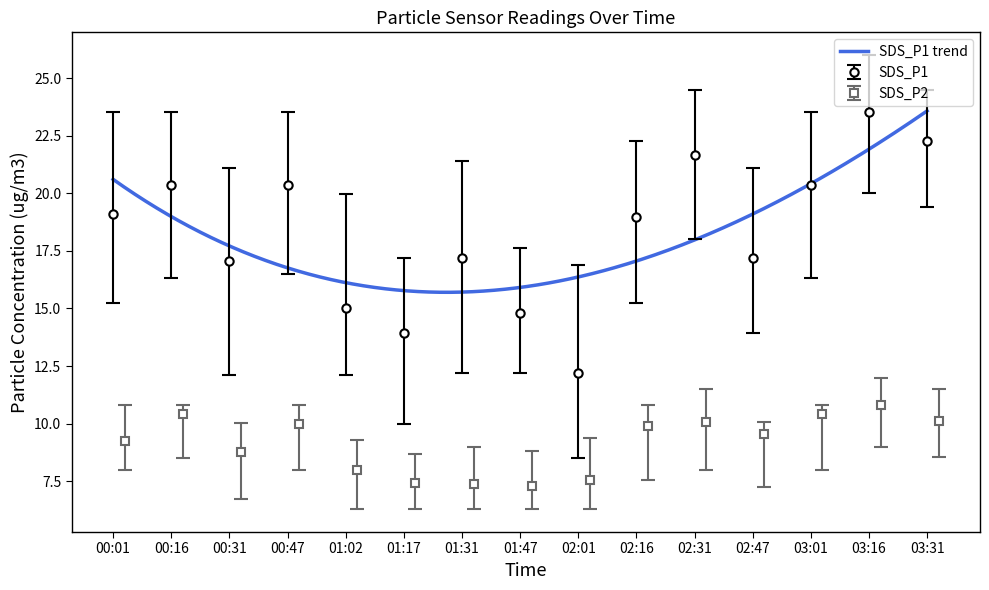

How many data points in SDS_P2 are above 9?

9